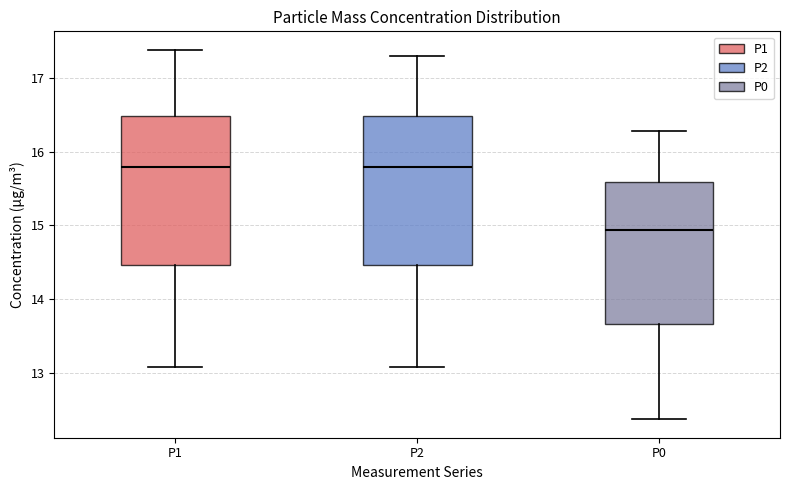

Where does the upper whisker of the box for P2 end on the y-axis? The values are not printed on the chart, so give them approximately, as read against the axis.

17.3